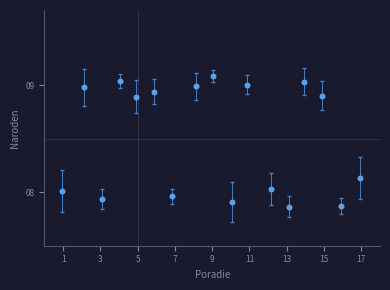

What is the difference between the second highest and second lowest values?

1.2